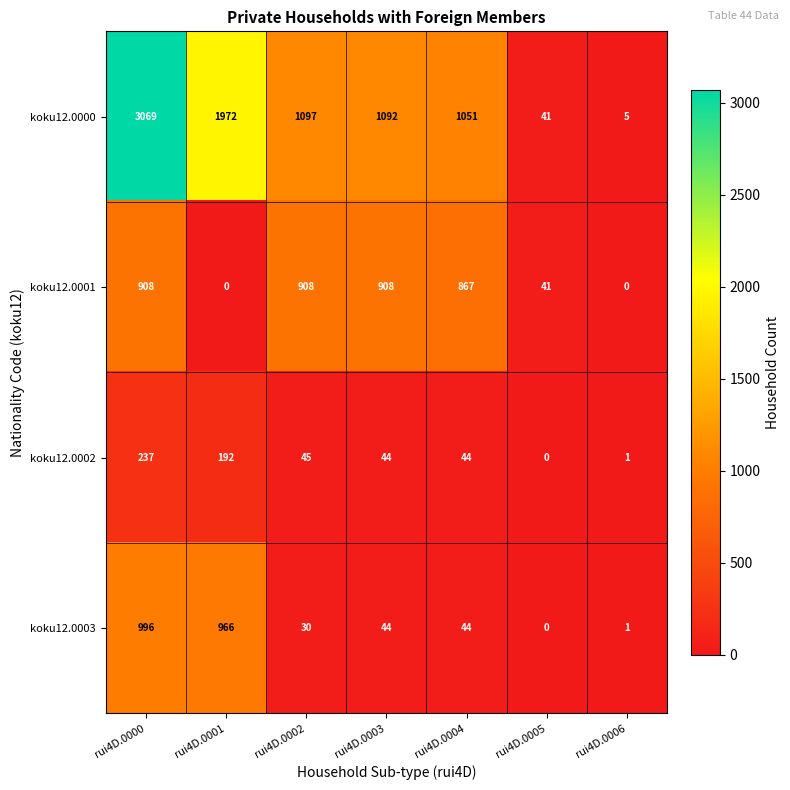

Reading left to right, what are all the values shown in this chart?

koku12.0000: rui4D.0000=3069	rui4D.0001=1972	rui4D.0002=1097	rui4D.0003=1092	rui4D.0004=1051	rui4D.0005=41	rui4D.0006=5
koku12.0001: rui4D.0000=908	rui4D.0001=0	rui4D.0002=908	rui4D.0003=908	rui4D.0004=867	rui4D.0005=41	rui4D.0006=0
koku12.0002: rui4D.0000=237	rui4D.0001=192	rui4D.0002=45	rui4D.0003=44	rui4D.0004=44	rui4D.0005=0	rui4D.0006=1
koku12.0003: rui4D.0000=996	rui4D.0001=966	rui4D.0002=30	rui4D.0003=44	rui4D.0004=44	rui4D.0005=0	rui4D.0006=1